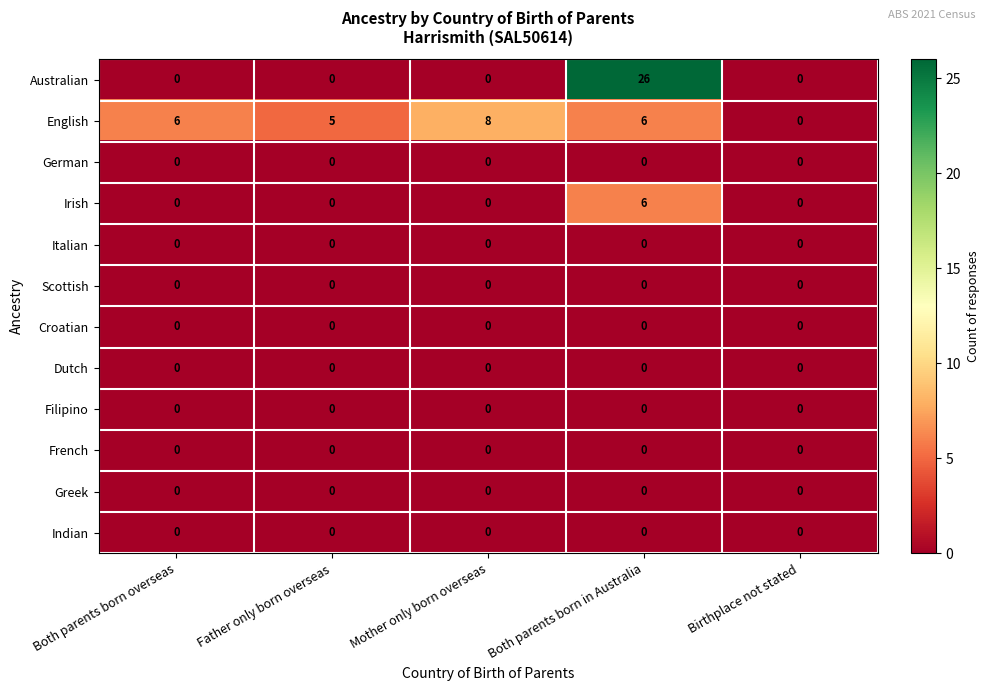

What is the spread (max minus min) of values at Both parents born overseas?

6